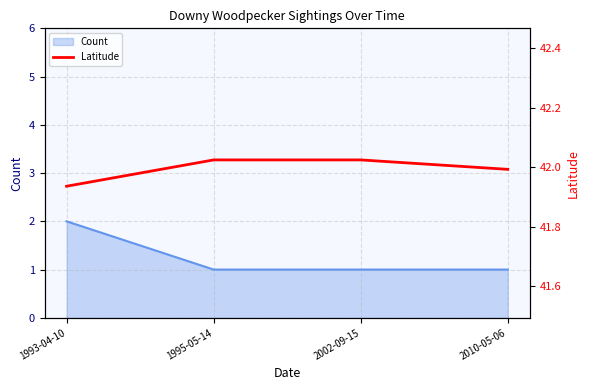

Reading left to right, list all the values displayed in this chart.

41.9	42.0	42.0	42.0